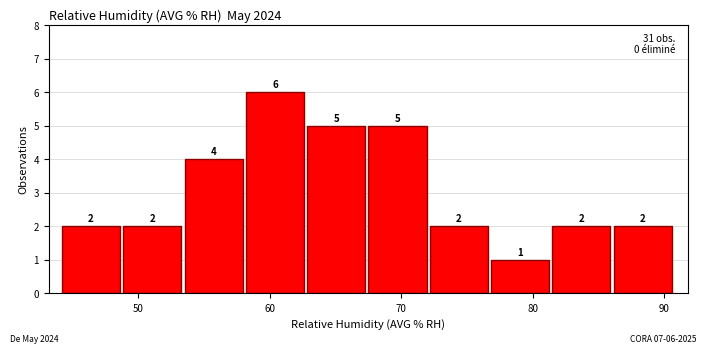

Which range on the x-axis has the tallest bar?

58 to 63